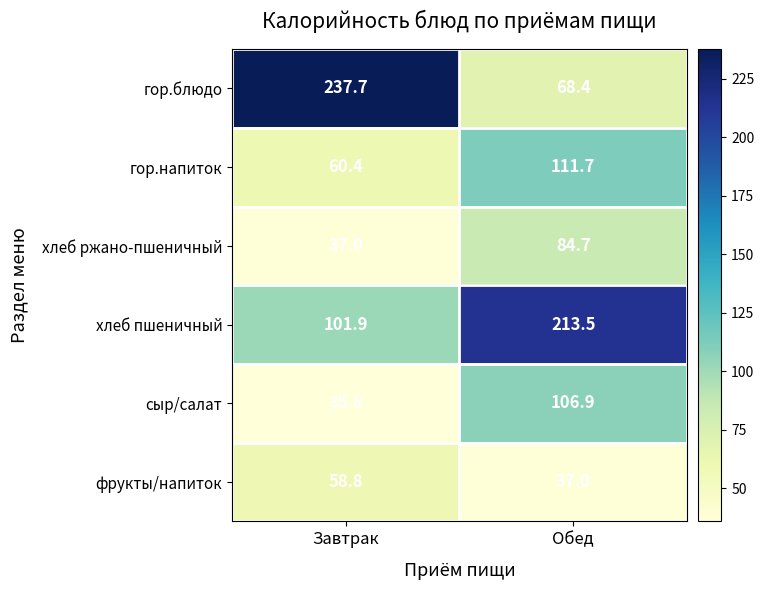

Is the value of гор.блюдо at Обед greater than the value of гор.напиток at Завтрак?

Yes